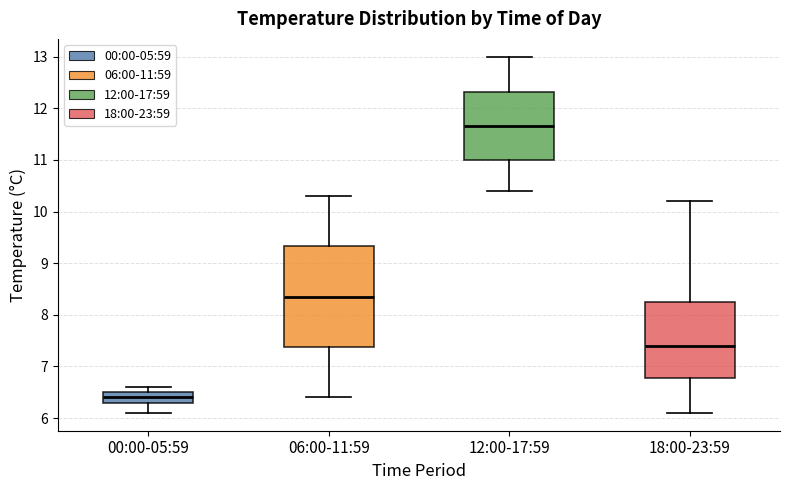

Where does the median line of the box for 18:00-23:59 sit on the y-axis? The values are not printed on the chart, so give them approximately, as read against the axis.

7.4